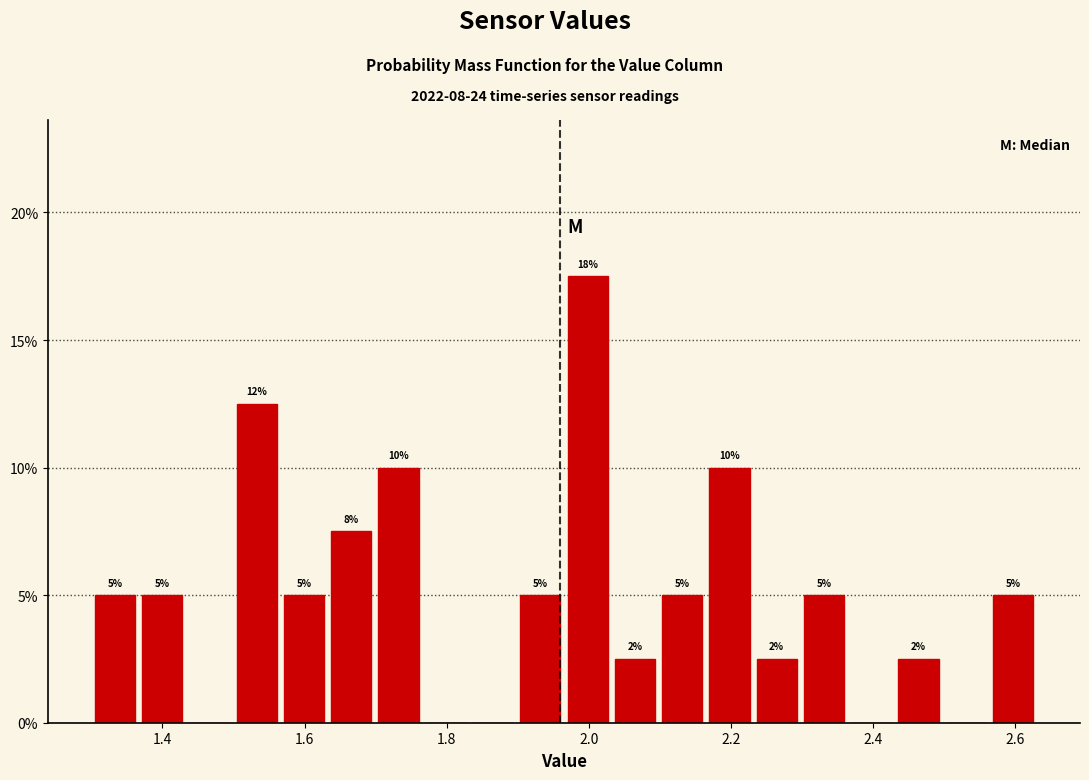

Around what value on the x-axis is the tallest bar? Give the approximate position of its centre, as read against the axis.

2.00